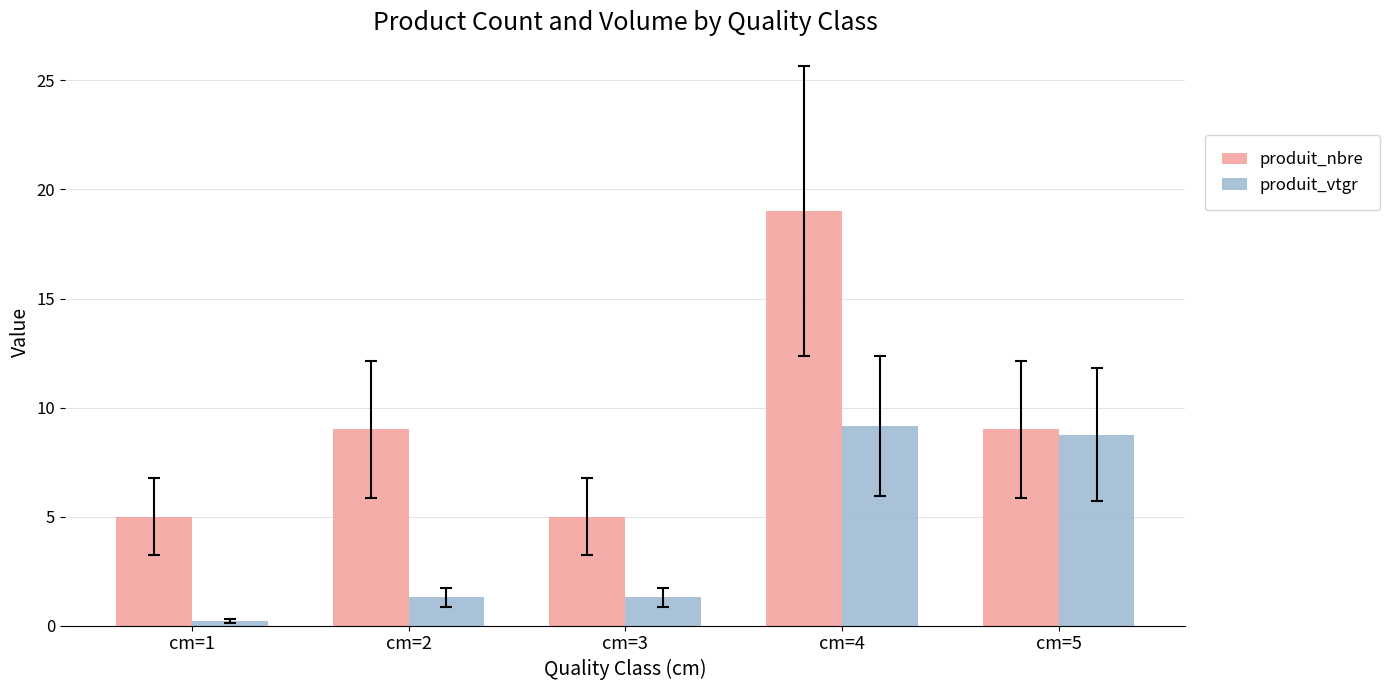

Which series has the largest range (max minus min)?

produit_nbre